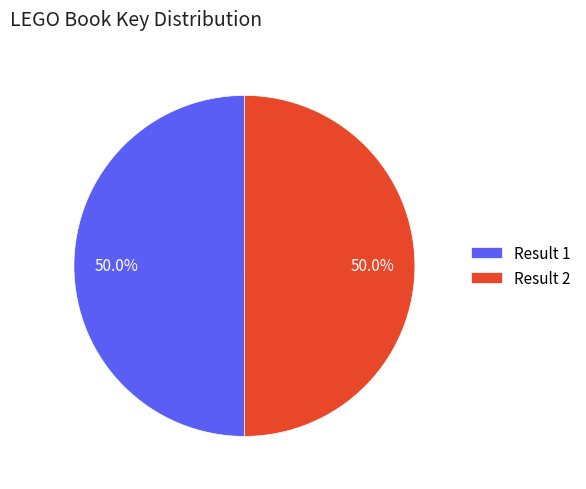

How many segments does this pie chart have?

2